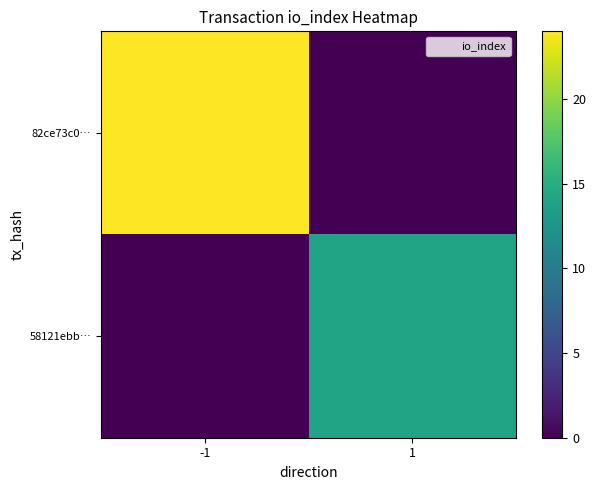

At which category is the sum across all series the highest?

-1